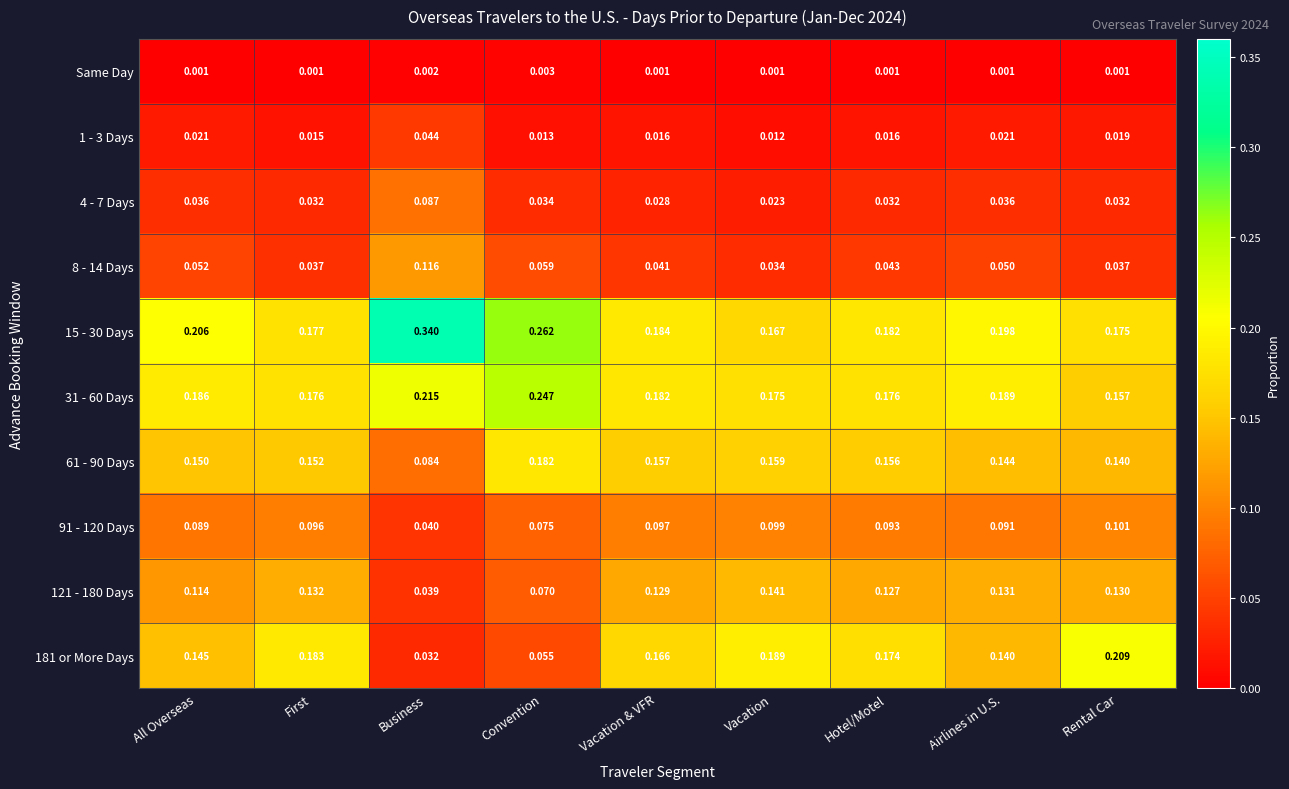

List the series in order of their peak value, lowest first.

Same Day, 1 - 3 Days, 4 - 7 Days, 91 - 120 Days, 8 - 14 Days, 121 - 180 Days, 61 - 90 Days, 181 or More Days, 31 - 60 Days, 15 - 30 Days